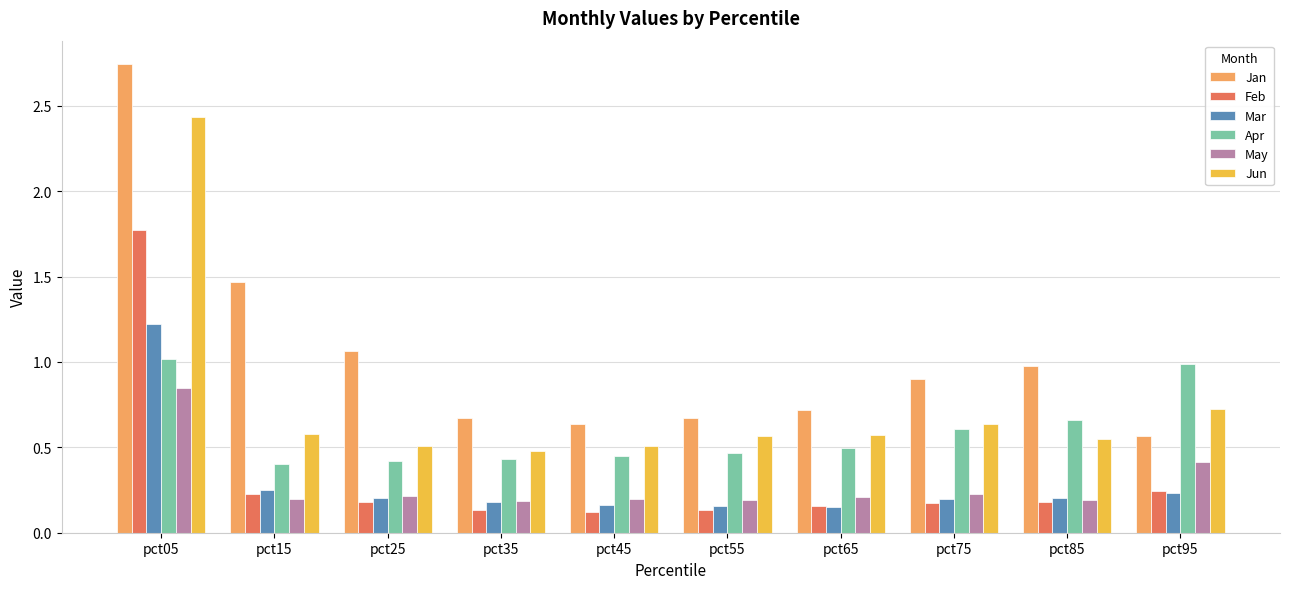

True or false: Jan has a value of 0.6 at pct95.

True